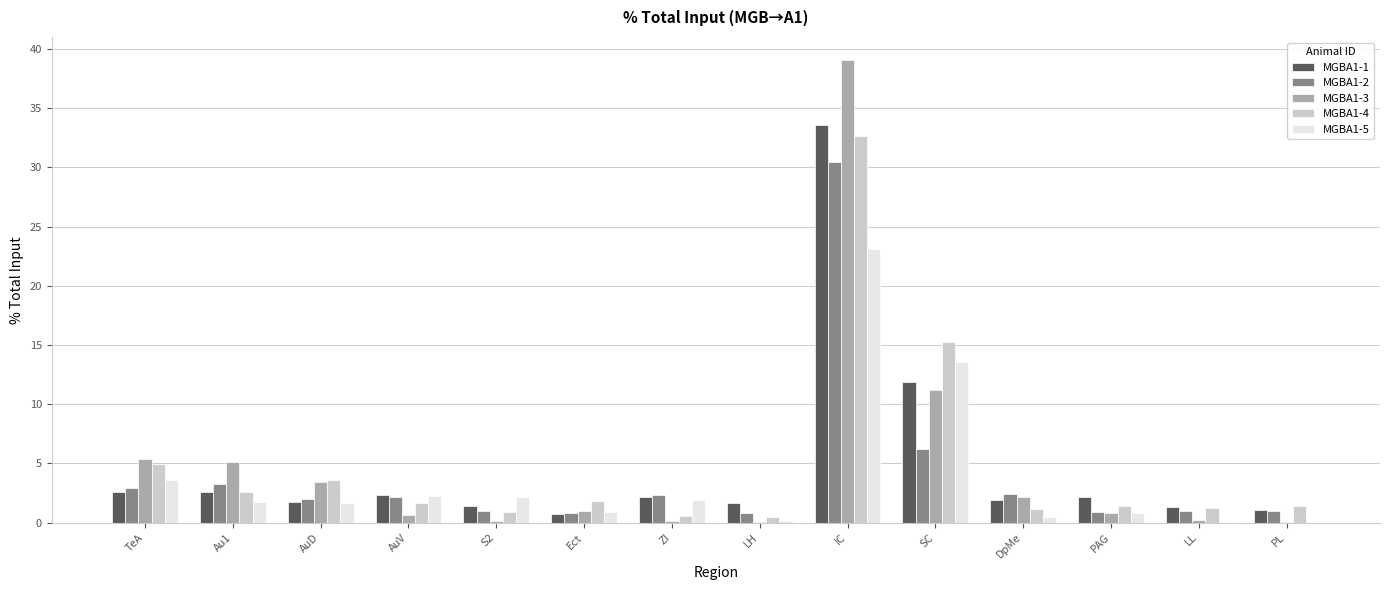

True or false: MGBA1-1 has a value of 2.6 at TeA.

True